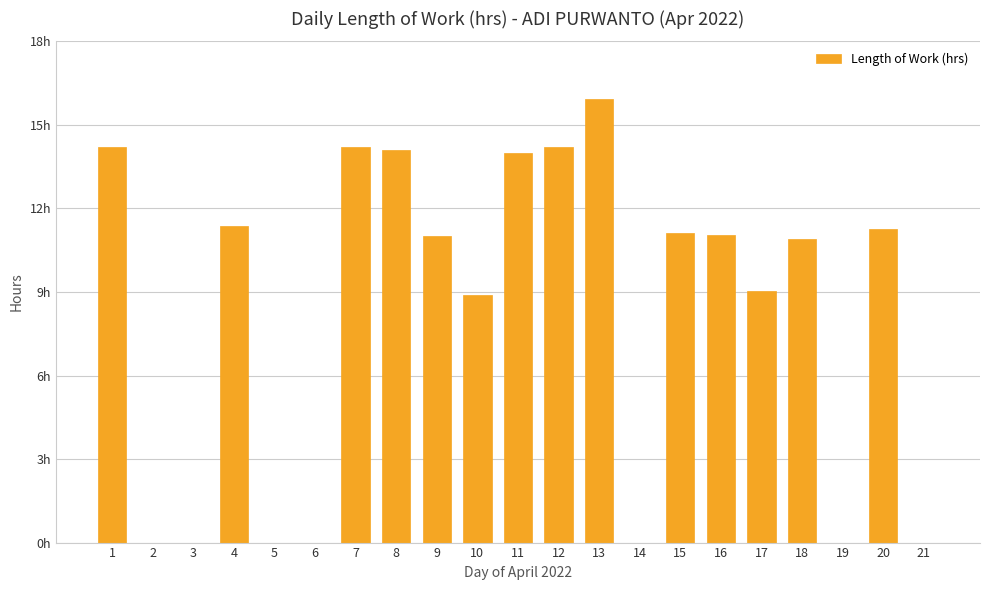

Are the bars horizontal?

No